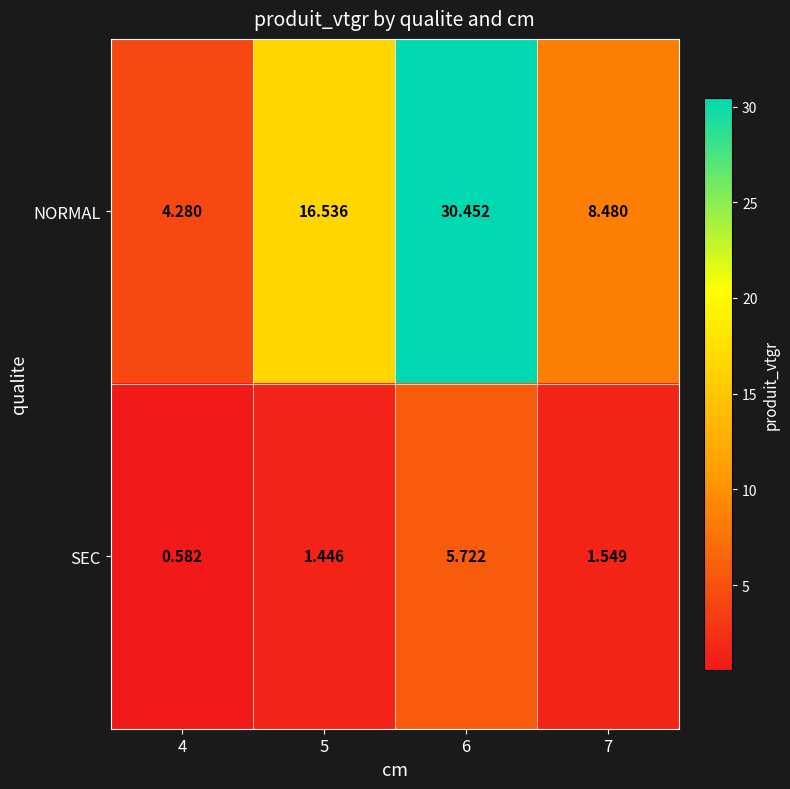

Which series has the largest total across all categories?

NORMAL